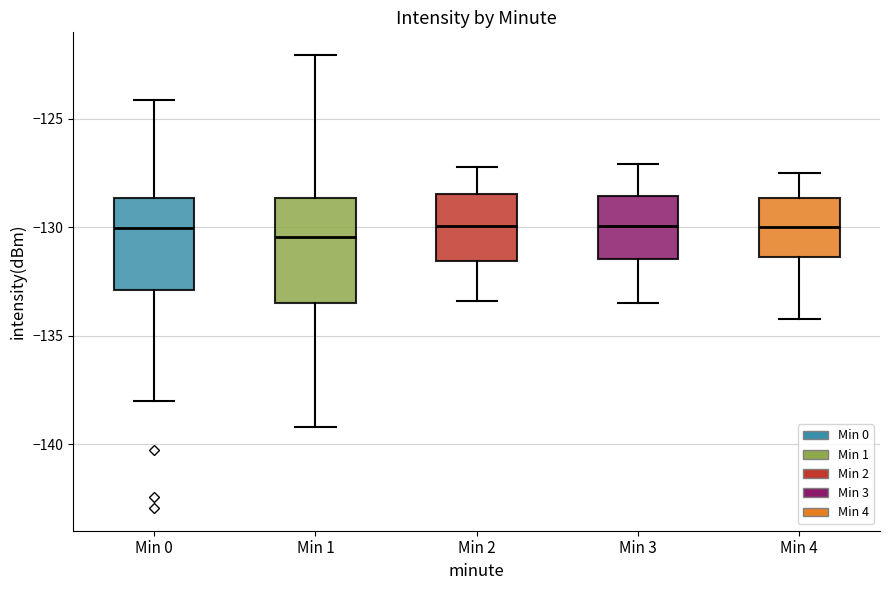

Which box is the tallest, from its lower edge to its upper edge?

Min 1